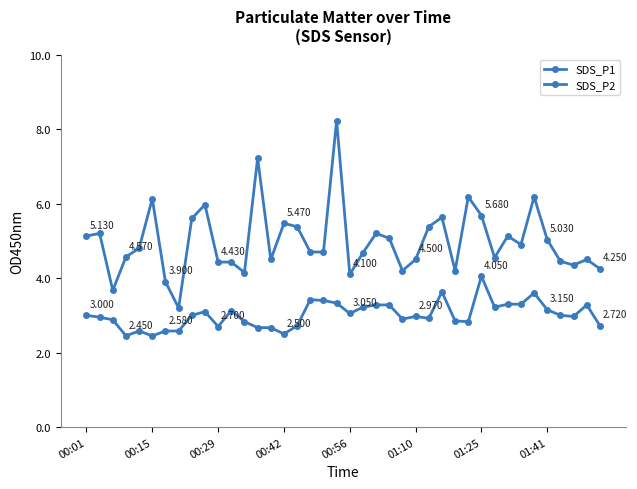

How many lines are shown in the chart?

2